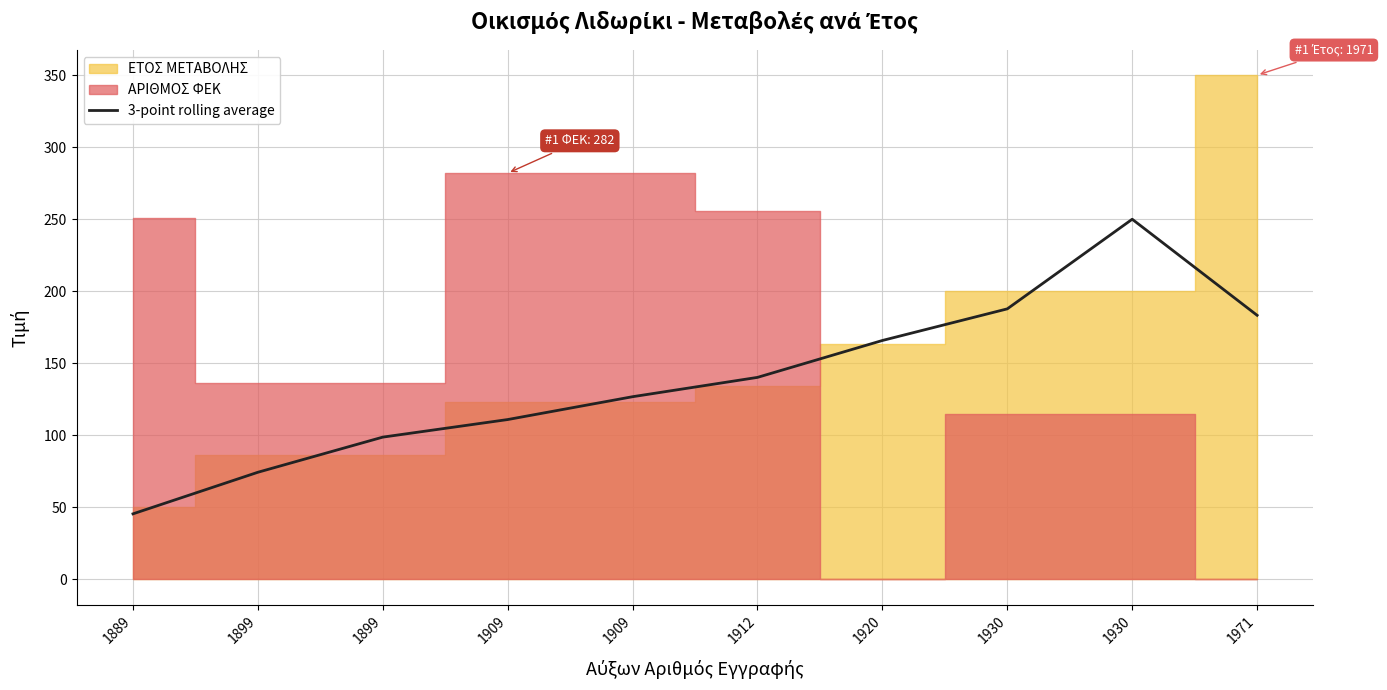

Between 1899 and 1899, which is larger?

1899